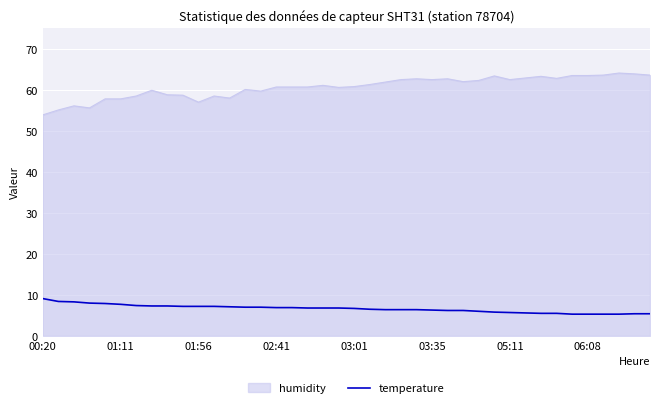

What is the highest value of the humidity series?

64.1